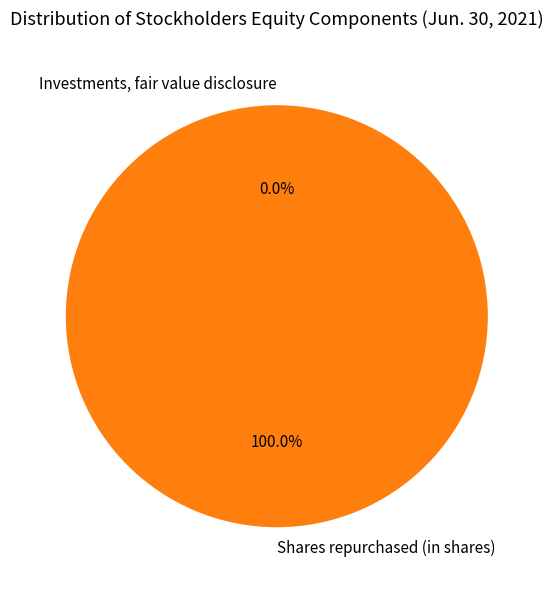

Which category has the biggest portion of the pie?

Shares repurchased (in shares)